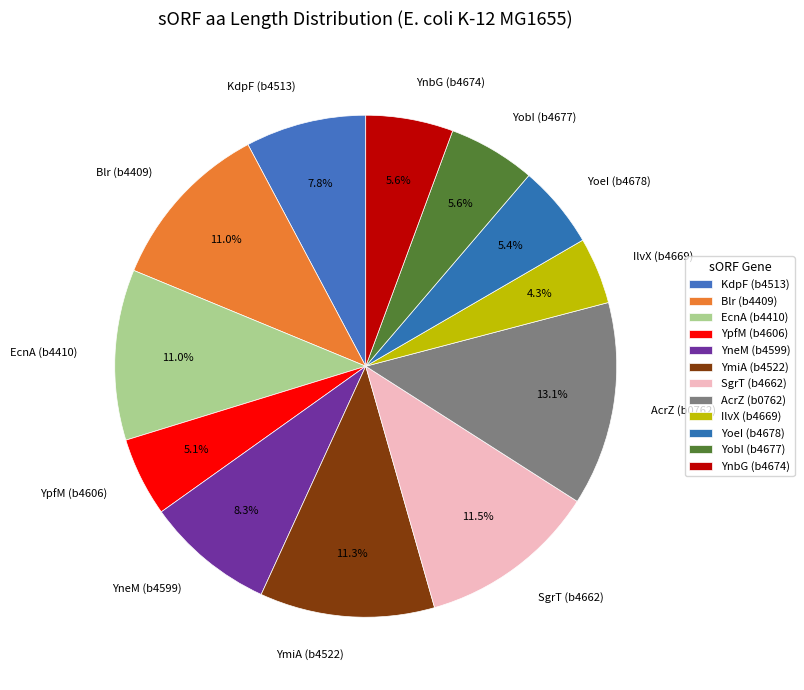

What is the ratio of the value at YnbG (b4674) to the value at YneM (b4599)?

0.7